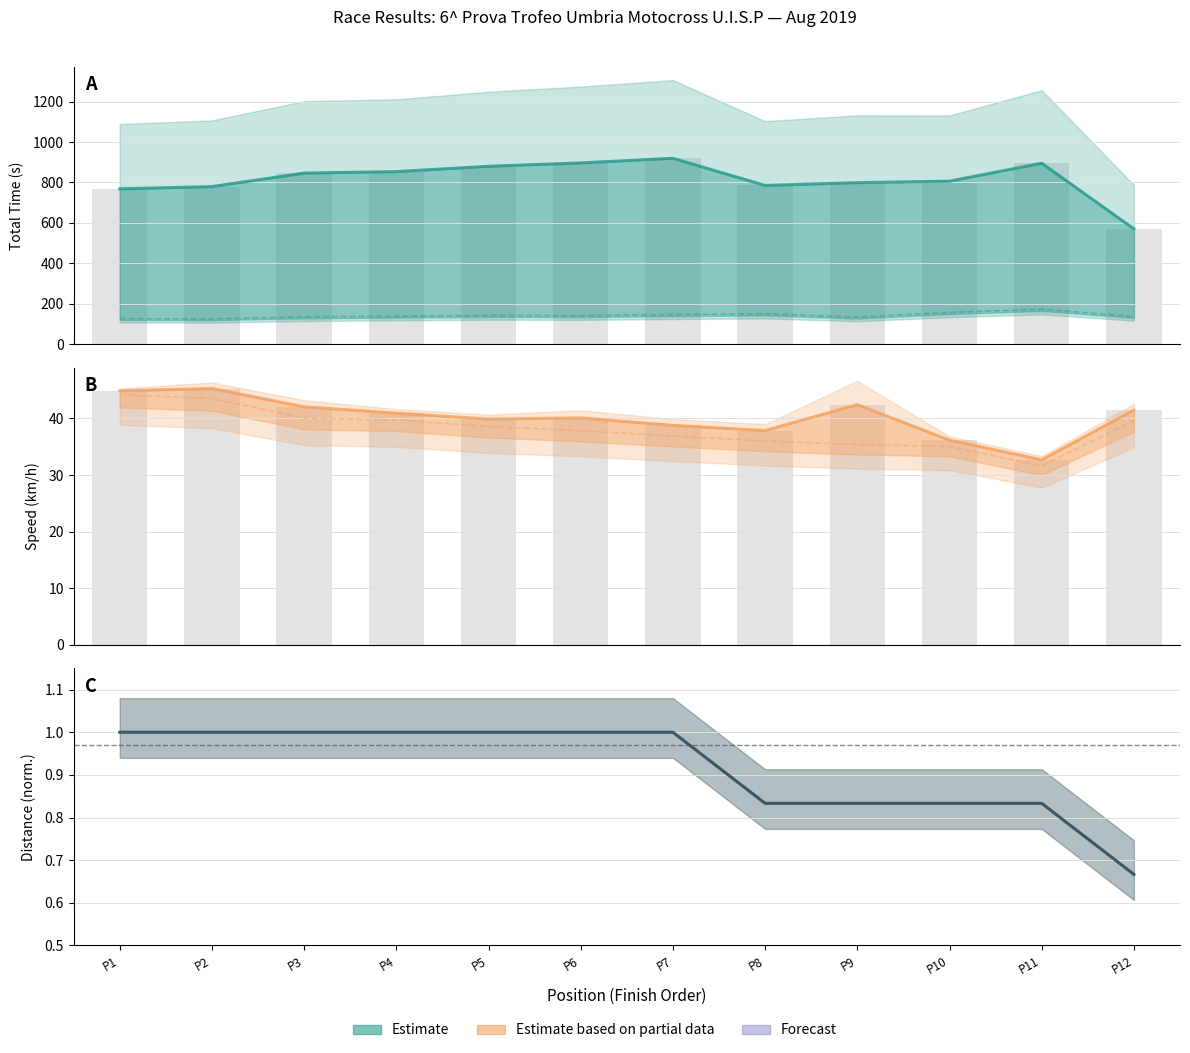

Which has a higher value, P4 or P1?

P4